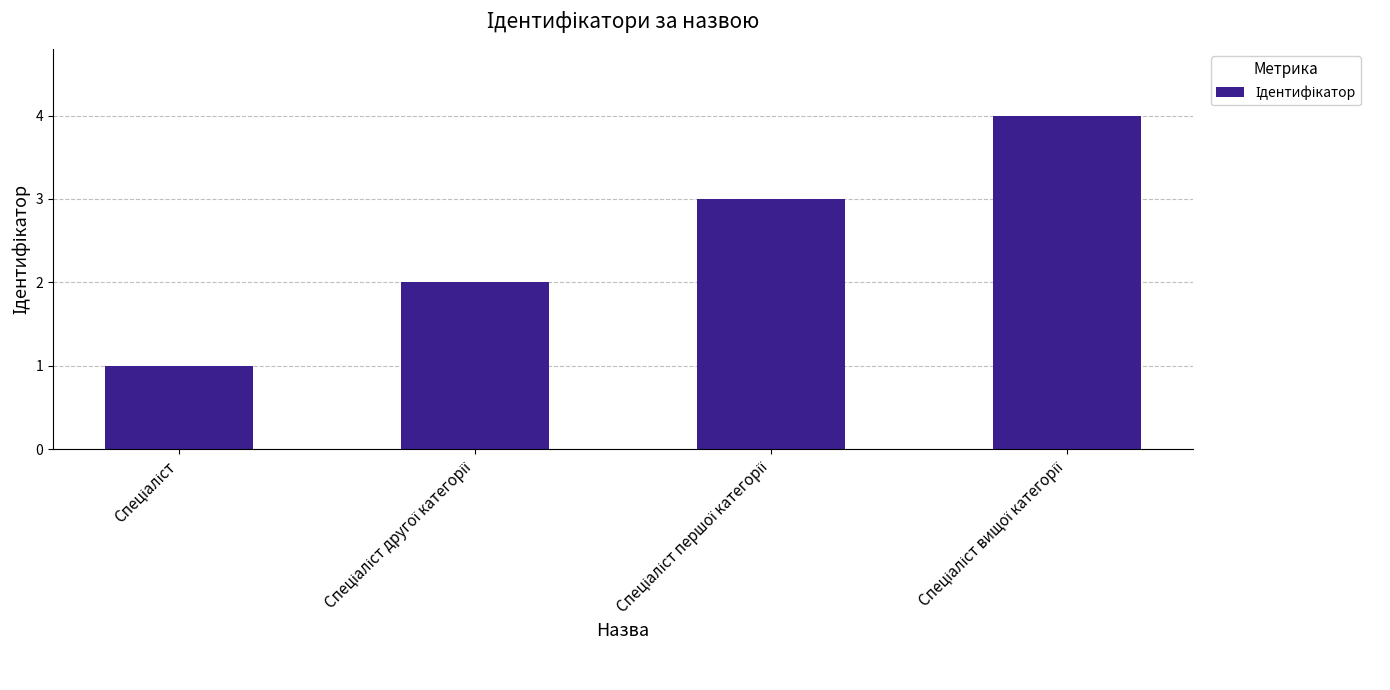

Reading right to left, list all the values displayed in this chart.

4	3	2	1